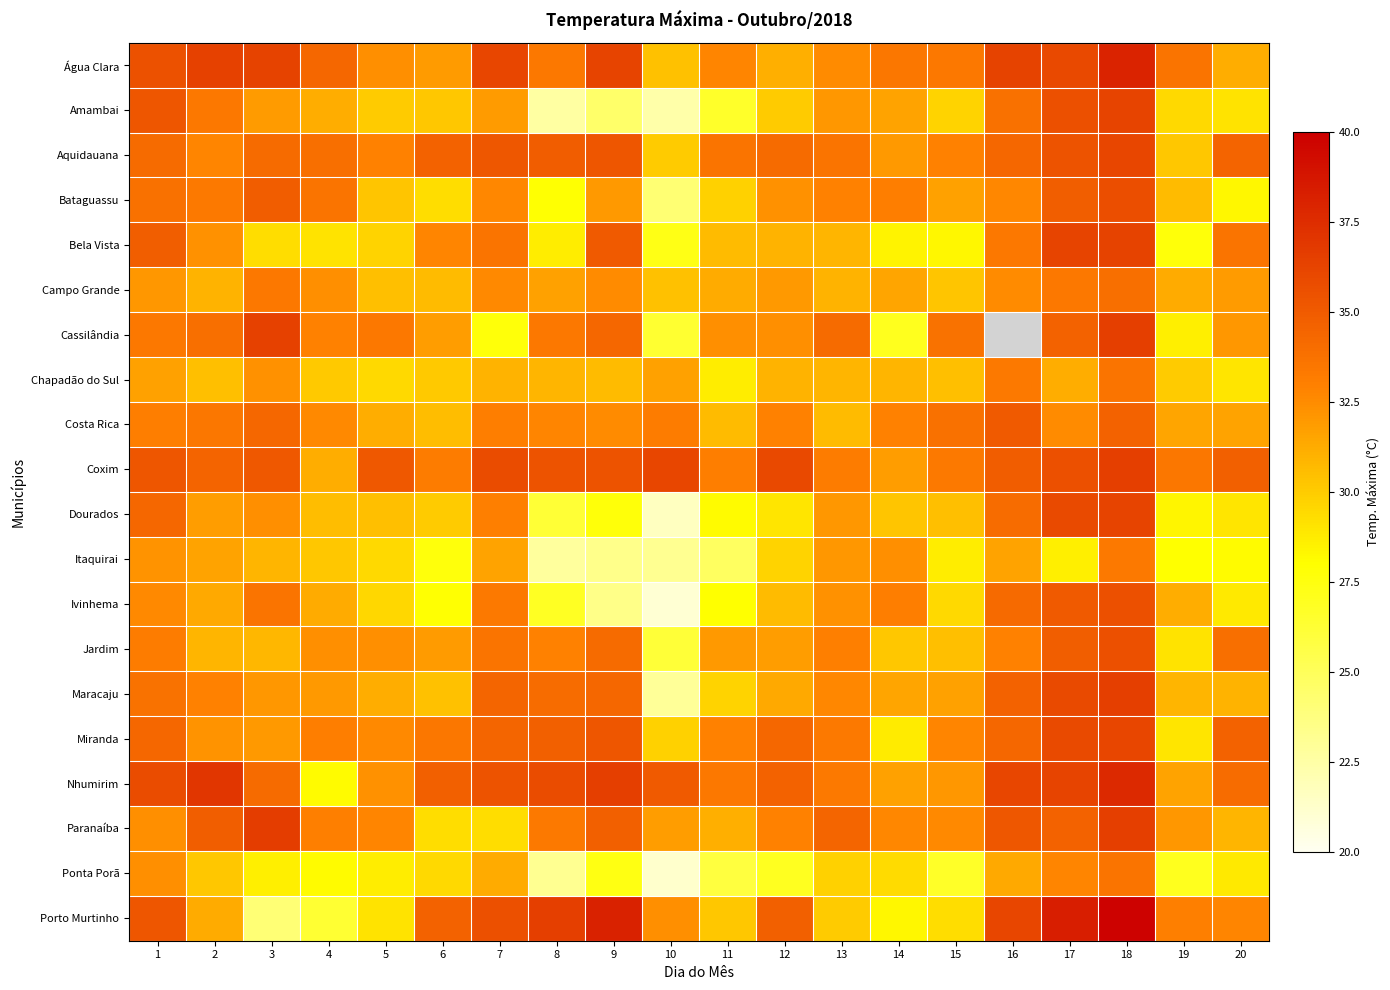

Reading left to right, transcribe all the data shown in this chart.

Água Clara: 1=35.5	2=36.4	3=36.3	4=34.3	5=32.4	6=31.9	7=36.1	8=33.4	9=36.2	10=30.4	11=32.8	12=31.1	13=32.5	14=33.5	15=33.4	16=36.3	17=36.0	18=38.0	19=33.6	20=31.2
Amambai: 1=35.3	2=33.4	3=31.9	4=31.2	5=30.0	6=30.2	7=31.9	8=22.6	9=24.5	10=22.4	11=26.6	12=30.0	13=32.1	14=31.6	15=29.7	16=33.8	17=35.6	18=36.2	19=29.5	20=29.1
Aquidauana: 1=34.1	2=32.8	3=34.1	4=33.9	5=32.9	6=34.6	7=35.2	8=34.9	9=35.3	10=30.0	11=33.6	12=34.1	13=33.6	14=32.0	15=32.9	16=34.3	17=35.4	18=36.1	19=30.2	20=34.5
Bataguassu: 1=33.8	2=33.3	3=34.9	4=33.6	5=30.3	6=29.3	7=32.7	8=27.9	9=32.0	10=24.2	11=29.8	12=32.3	13=32.9	14=33.1	15=31.7	16=32.7	17=34.8	18=35.7	19=30.7	20=28.3
Bela Vista: 1=34.8	2=32.3	3=29.3	4=29.1	5=29.7	6=32.8	7=33.6	8=28.7	9=35.0	10=27.3	11=30.7	12=31.0	13=30.9	14=28.5	15=28.3	16=33.4	17=36.2	18=36.3	19=27.7	20=33.6
Campo Grande: 1=32.1	2=31.0	3=33.4	4=32.4	5=30.5	6=30.7	7=32.6	8=31.7	9=32.5	10=30.4	11=31.3	12=32.0	13=31.0	14=31.5	15=30.3	16=32.5	17=33.4	18=33.9	19=31.3	20=31.9
Cassilândia: 1=33.4	2=33.9	3=36.4	4=32.9	5=33.4	6=31.8	7=27.7	8=33.4	9=34.3	10=26.4	11=32.4	12=32.4	13=34.1	14=27.0	15=33.7	16=0.0	17=34.6	18=36.5	19=28.6	20=32.1
Chapadão do Sul: 1=31.7	2=30.5	3=32.3	4=30.1	5=29.5	6=30.1	7=31.0	8=30.9	9=30.7	10=31.7	11=28.7	12=31.0	13=30.9	14=30.9	15=30.5	16=33.3	17=31.2	18=33.6	19=30.0	20=29.0
Costa Rica: 1=33.1	2=33.5	3=34.3	4=32.6	5=31.2	6=30.6	7=33.1	8=32.8	9=32.5	10=33.2	11=30.7	12=32.9	13=30.7	14=32.9	15=33.8	16=35.0	17=32.5	18=34.6	19=31.5	20=31.6
Coxim: 1=35.3	2=34.5	3=35.1	4=31.2	5=35.1	6=33.2	7=35.8	8=35.4	9=35.4	10=36.1	11=33.1	12=36.0	13=33.2	14=31.8	15=33.3	16=34.9	17=35.6	18=36.5	19=33.5	20=34.7
Dourados: 1=34.3	2=31.8	3=32.4	4=30.6	5=30.5	6=30.0	7=33.0	8=26.2	9=27.7	10=21.6	11=28.2	12=29.0	13=32.1	14=30.3	15=30.5	16=34.0	17=35.9	18=36.2	19=28.4	20=29.0
Itaquirai: 1=32.2	2=31.6	3=30.9	4=30.2	5=29.5	6=27.6	7=31.6	8=22.8	9=23.4	10=23.2	11=24.8	12=29.7	13=32.1	14=32.4	15=28.7	16=31.6	17=28.6	18=33.3	19=28.0	20=28.2
Ivinhema: 1=32.6	2=31.4	3=33.6	4=31.3	5=29.6	6=27.9	7=33.3	8=26.8	9=23.5	10=21.0	11=28.0	12=30.7	13=32.3	14=33.1	15=29.5	16=34.2	17=35.0	18=35.6	19=31.2	20=28.9
Jardim: 1=33.2	2=30.9	3=30.8	4=32.4	5=32.4	6=31.9	7=33.6	8=32.9	9=34.1	10=26.1	11=32.0	12=31.8	13=33.0	14=30.2	15=30.5	16=32.9	17=34.8	18=35.6	19=29.1	20=33.9
Maracaju: 1=33.7	2=32.9	3=32.1	4=32.0	5=31.2	6=30.4	7=34.4	8=34.0	9=34.3	10=22.9	11=29.7	12=31.4	13=32.7	14=31.5	15=31.7	16=34.6	17=35.9	18=36.5	19=30.9	20=31.0
Miranda: 1=34.3	2=32.2	3=32.0	4=33.1	5=32.6	6=33.5	7=34.4	8=34.7	9=35.3	10=29.8	11=32.9	12=34.3	13=33.3	14=28.8	15=32.8	16=34.3	17=35.9	18=36.1	19=29.0	20=34.6
Nhumirim: 1=35.8	2=37.0	3=34.1	4=28.2	5=32.3	6=34.7	7=35.4	8=35.8	9=36.5	10=35.0	11=33.4	12=34.6	13=33.3	14=31.7	15=32.1	16=36.1	17=36.2	18=37.7	19=31.6	20=34.0
Paranaíba: 1=32.4	2=34.8	3=36.6	4=33.0	5=32.8	6=29.3	7=29.3	8=33.3	9=34.7	10=31.8	11=31.1	12=32.9	13=34.4	14=32.7	15=32.6	16=35.2	17=34.6	18=36.5	19=32.1	20=30.9
Ponta Porã: 1=32.4	2=30.2	3=28.6	4=28.2	5=28.7	6=29.5	7=31.3	8=23.2	9=27.4	10=21.2	11=25.9	12=26.9	13=29.8	14=29.4	15=26.7	16=31.4	17=32.8	18=33.6	19=27.0	20=28.9
Porto Murtinho: 1=35.3	2=31.3	3=24.1	4=26.3	5=29.1	6=34.6	7=35.6	8=36.5	9=38.1	10=32.4	11=30.2	12=34.7	13=30.0	14=28.3	15=29.3	16=36.1	17=38.3	18=39.8	19=33.0	20=32.8